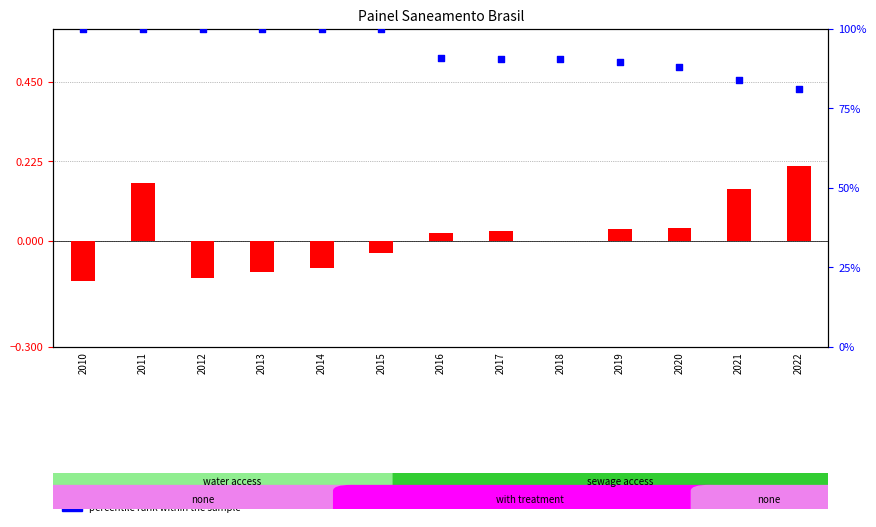

Is the value of log10 ratio at 2018 greater than the value of percentile rank within the sample at 2021?

No